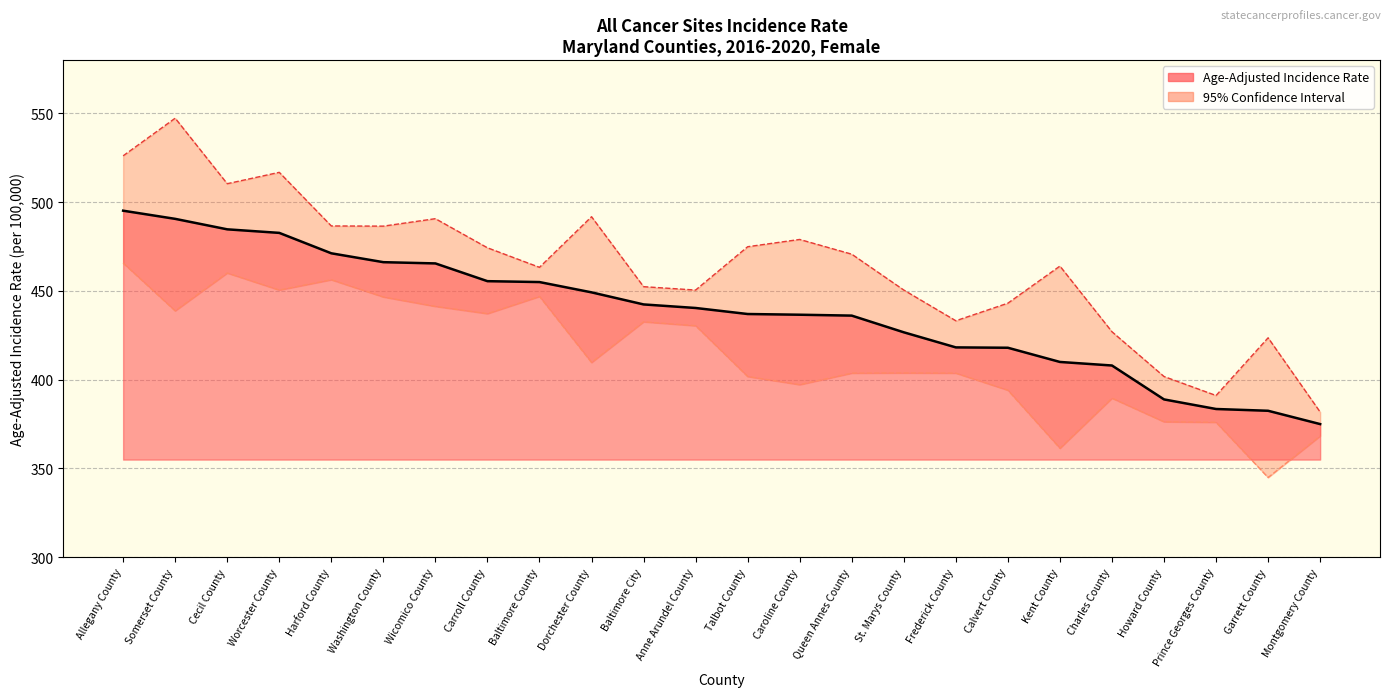

How many lines are shown in the chart?

3